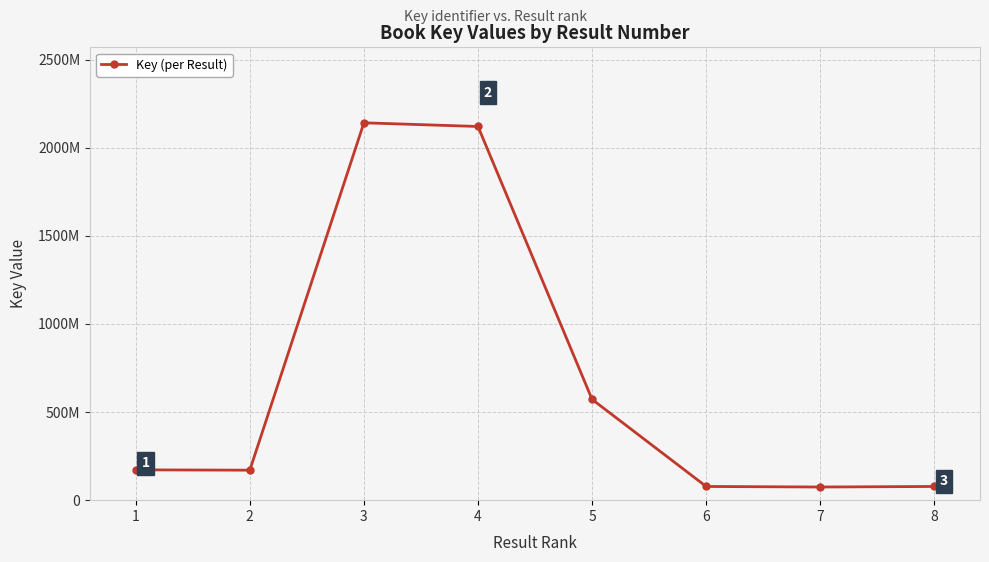

How many points are lower than both their immediate neighbors (excluding endpoints)?

2